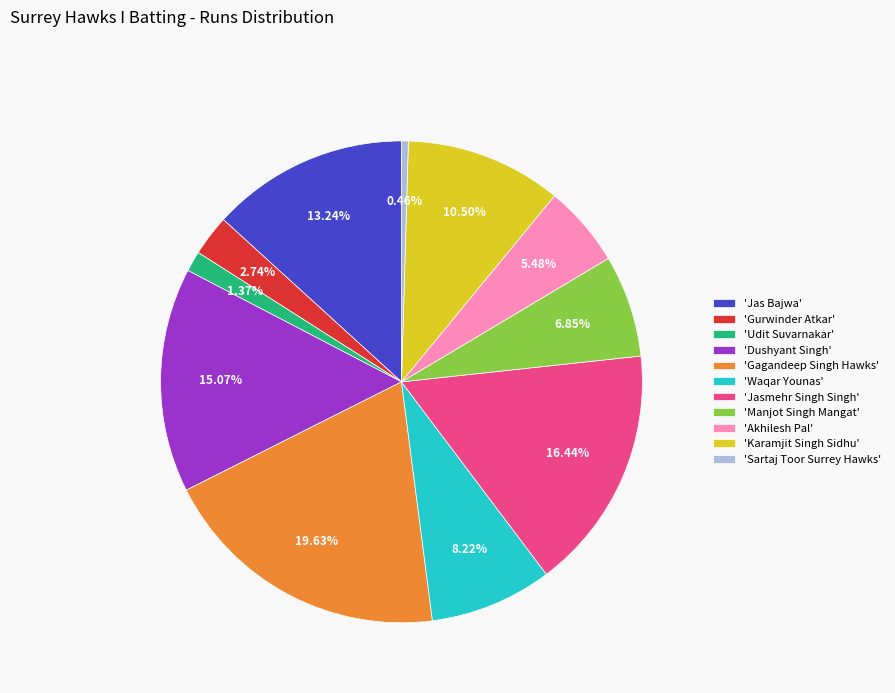

Which category has the biggest portion of the pie?

'Gagandeep Singh Hawks'